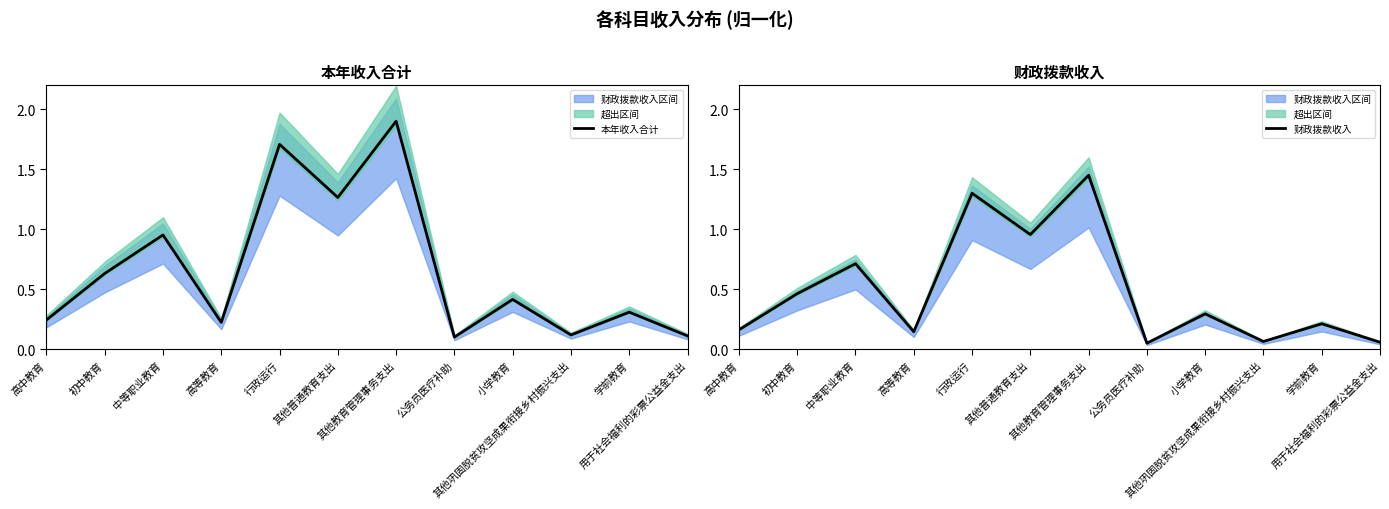

How many interior local peaks does the 财政拨款收入 series have?

5